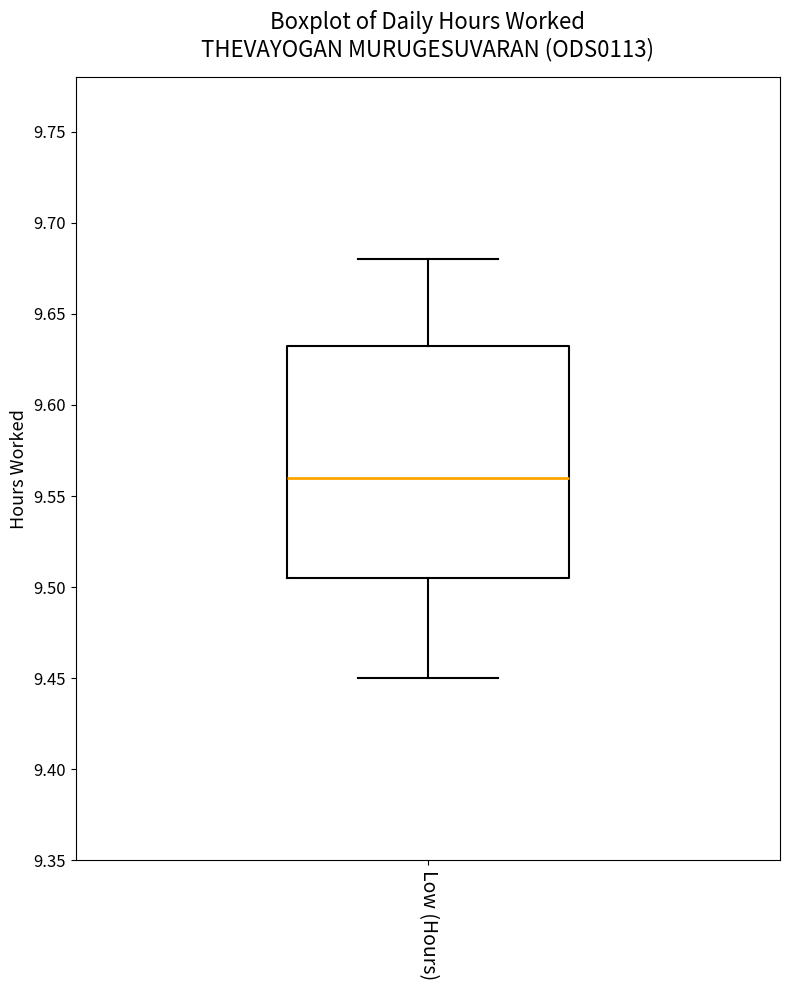

Where does the lower whisker of the box for Low (Hours) end on the y-axis? The values are not printed on the chart, so give them approximately, as read against the axis.

9.450